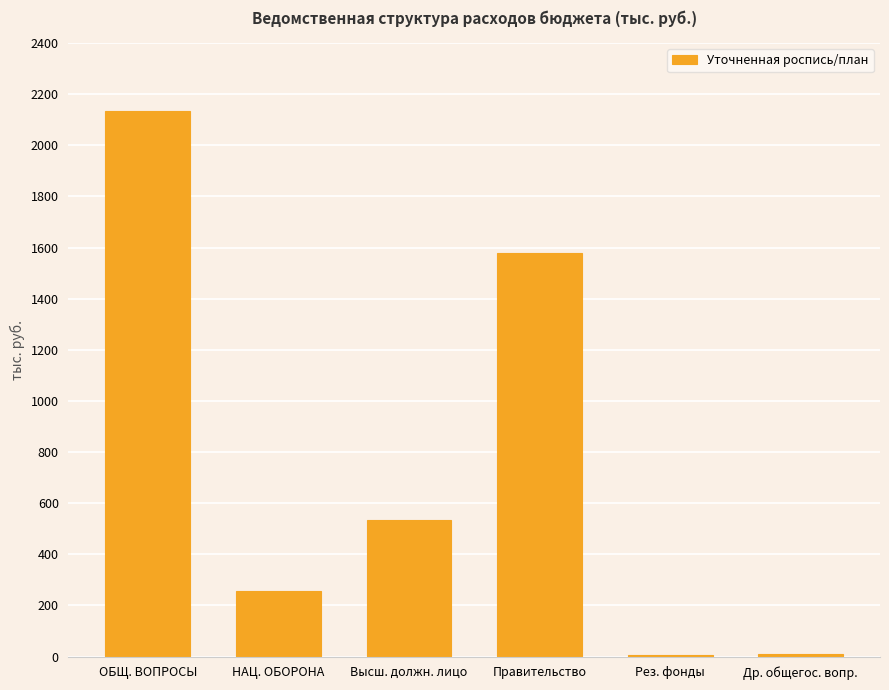

What is the value of the 6th bar from the left?

12.0